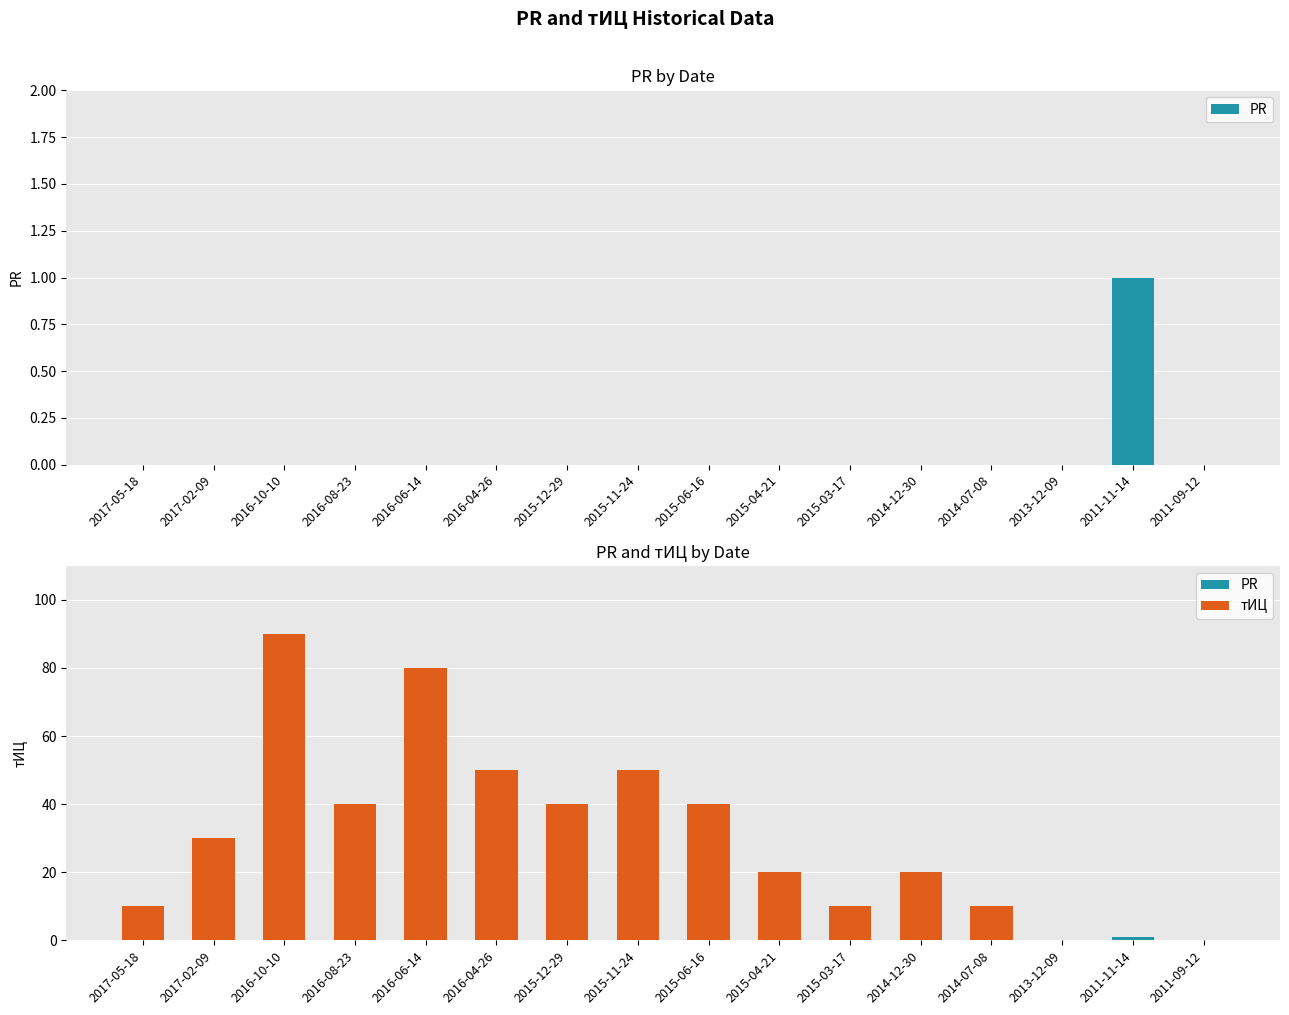

True or false: тИЦ has a value of 10 at 2014-07-08.

True